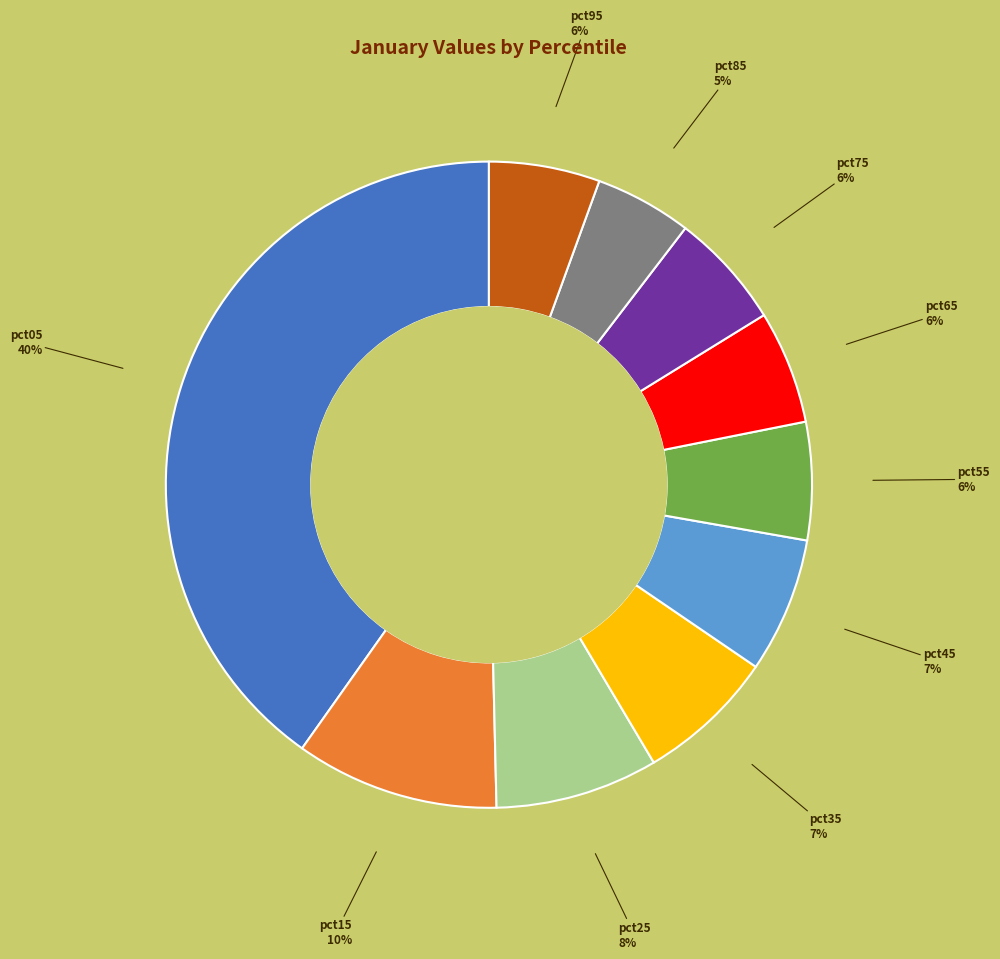

Is there any slice that represents more than half of the pie?

No